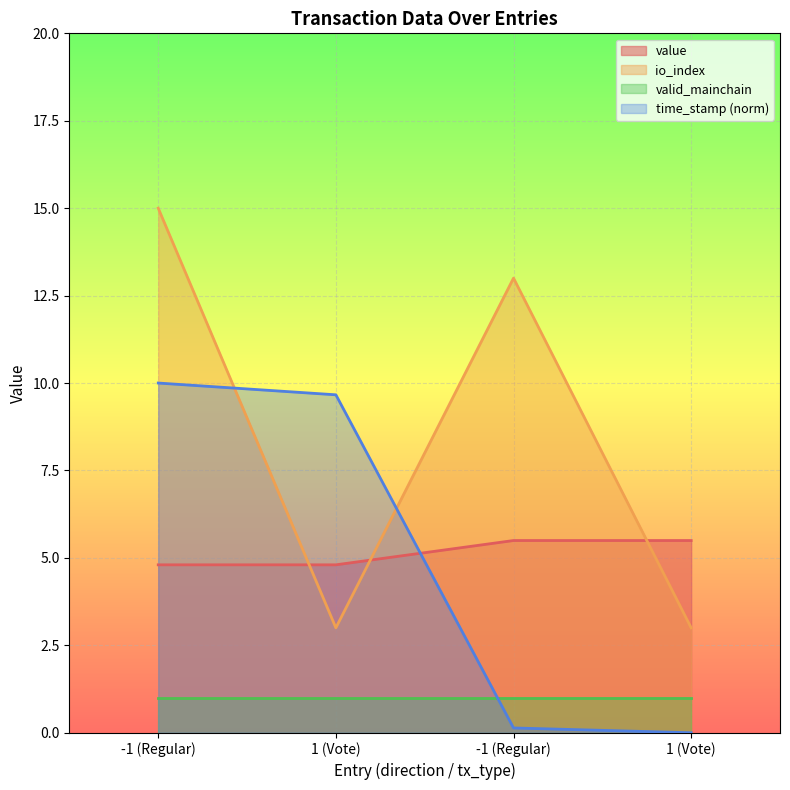

What are all the series names shown in the legend?

value, io_index, valid_mainchain, time_stamp (norm)